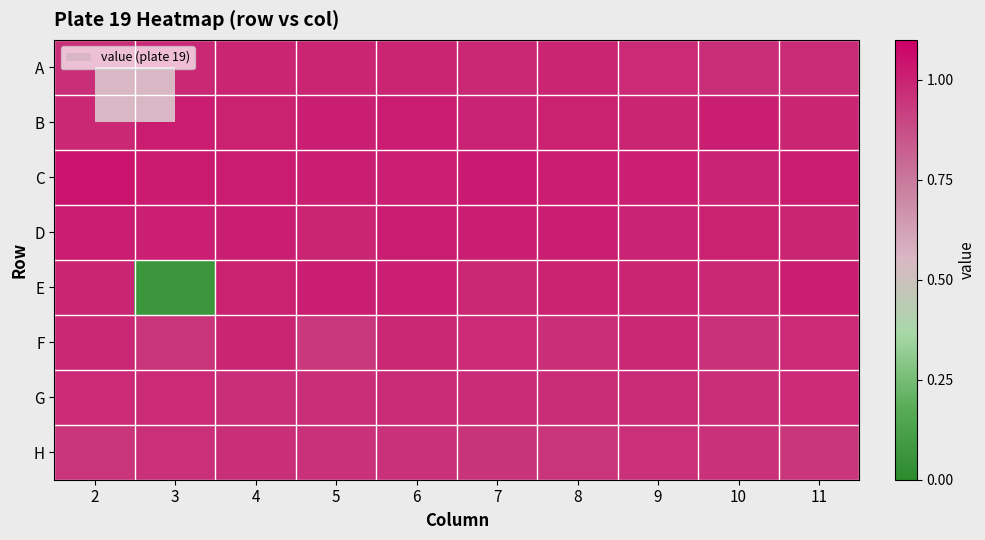

Reading left to right, extract all data points from this chart.

A: 2=1.0	3=1.0	4=1.0	5=1.0	6=1.0	7=1.0	8=1.0	9=1.0	10=1.0	11=1.0
B: 2=1.0	3=1.0	4=1.0	5=1.0	6=1.0	7=1.0	8=1.0	9=1.0	10=1.0	11=1.0
C: 2=1.0	3=1.0	4=1.0	5=1.0	6=1.0	7=1.0	8=1.0	9=1.0	10=1.0	11=1.0
D: 2=1.0	3=1.0	4=1.0	5=1.0	6=1.0	7=1.0	8=1.0	9=1.0	10=1.0	11=1.0
E: 2=1.0	3=0.1	4=1.0	5=1.0	6=1.0	7=1.0	8=1.0	9=1.0	10=1.0	11=1.0
F: 2=1.0	3=0.9	4=1.0	5=0.9	6=1.0	7=1.0	8=1.0	9=1.0	10=1.0	11=1.0
G: 2=1.0	3=1.0	4=1.0	5=1.0	6=1.0	7=1.0	8=1.0	9=1.0	10=1.0	11=1.0
H: 2=0.9	3=1.0	4=1.0	5=1.0	6=1.0	7=1.0	8=0.9	9=1.0	10=1.0	11=0.9